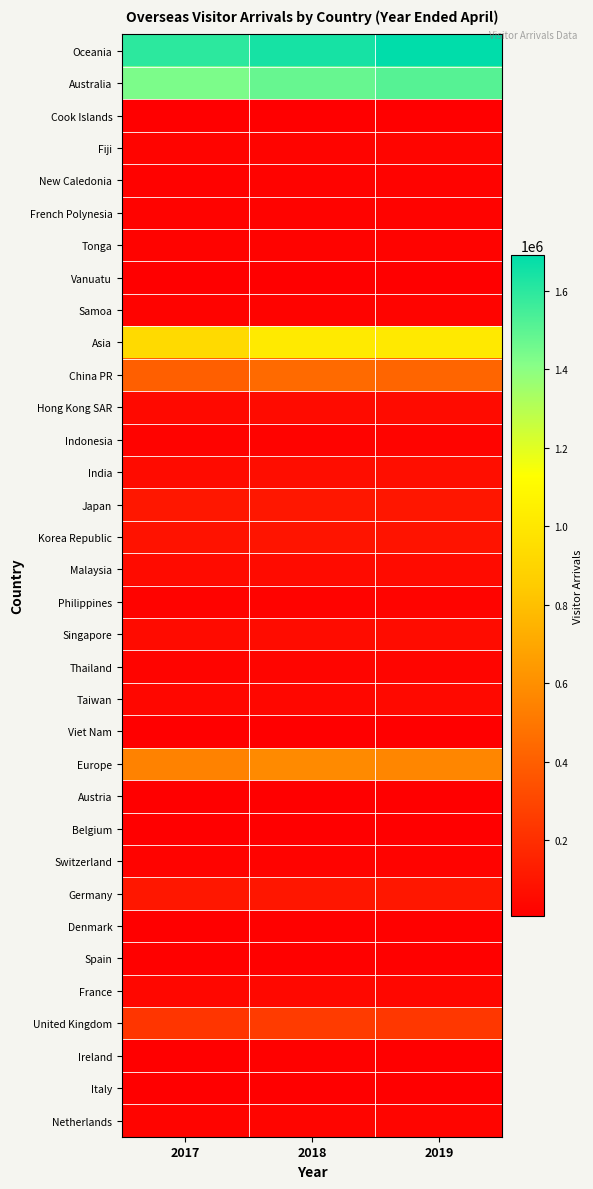

What is the smallest value displayed?

6336